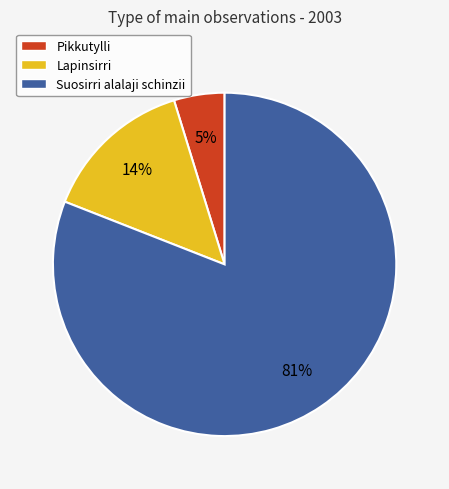

Between Suosirri alalaji schinzii and Pikkutylli, which is larger?

Suosirri alalaji schinzii